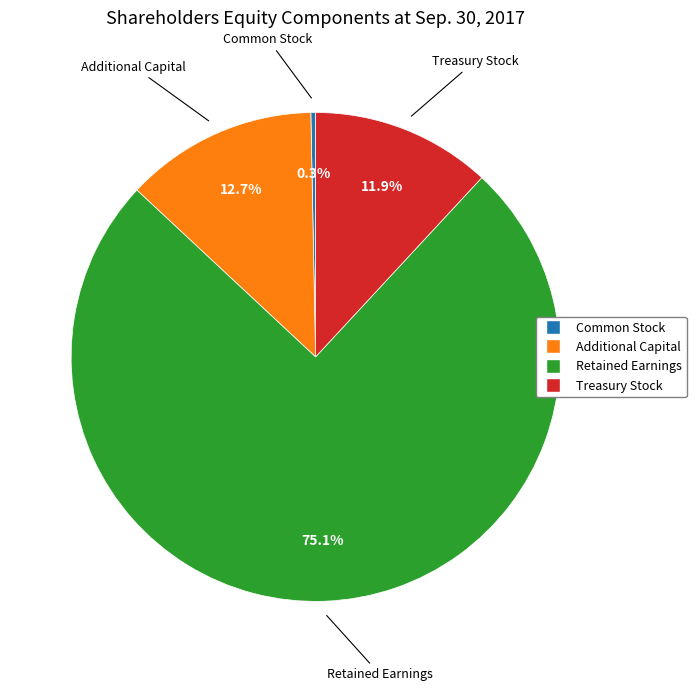

Which has a higher value, Common Stock or Retained Earnings?

Retained Earnings